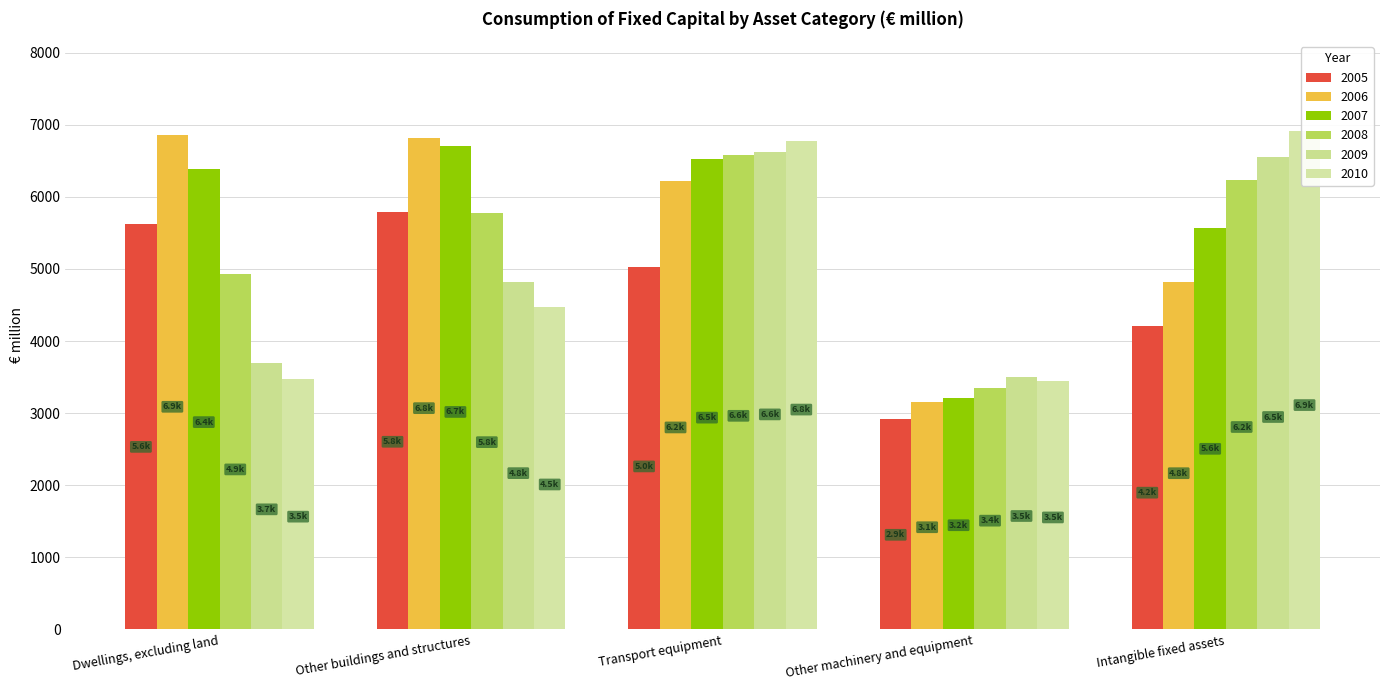

Count the number of data series in this chart.

6